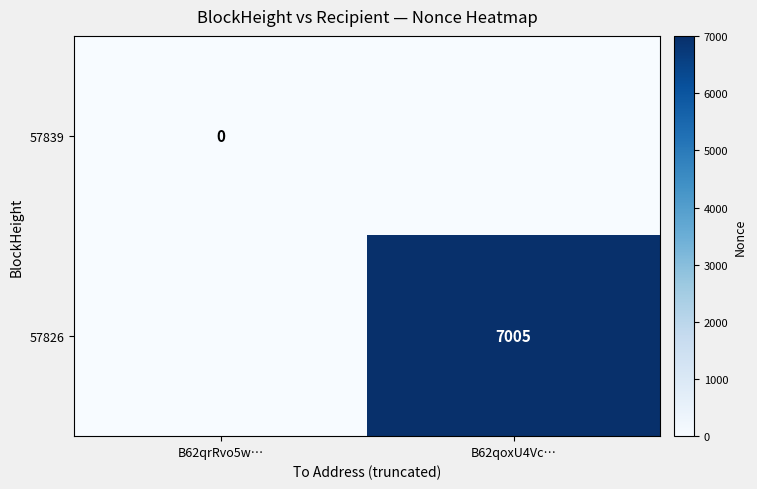

List the series in order of their overall mean, lowest first.

57839, 57826